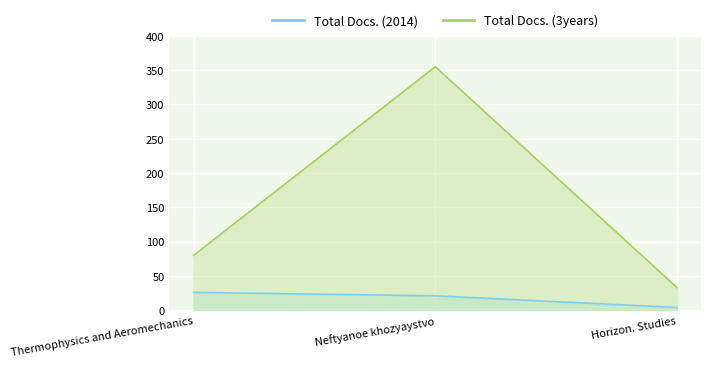

Which series has the largest total across all categories?

Total Docs. (3years)